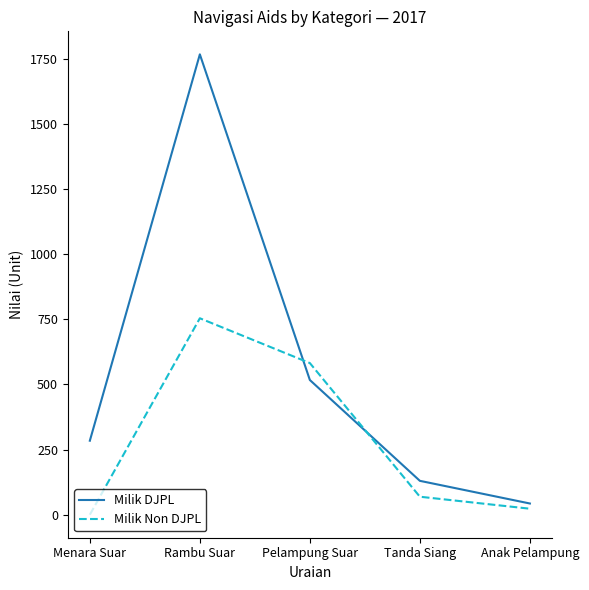

What is the difference between the maximum and minimum values in the Milik Non DJPL series?

754